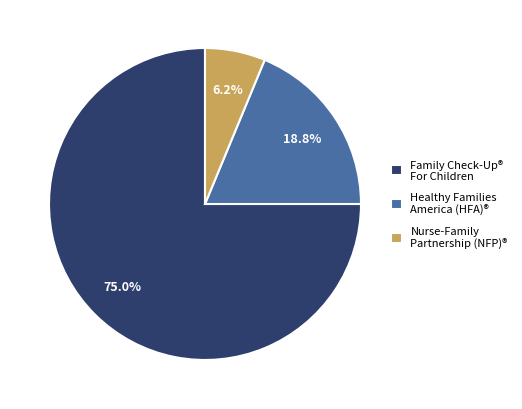

Which category has the smallest portion of the pie?

Nurse-Family Partnership (NFP)®